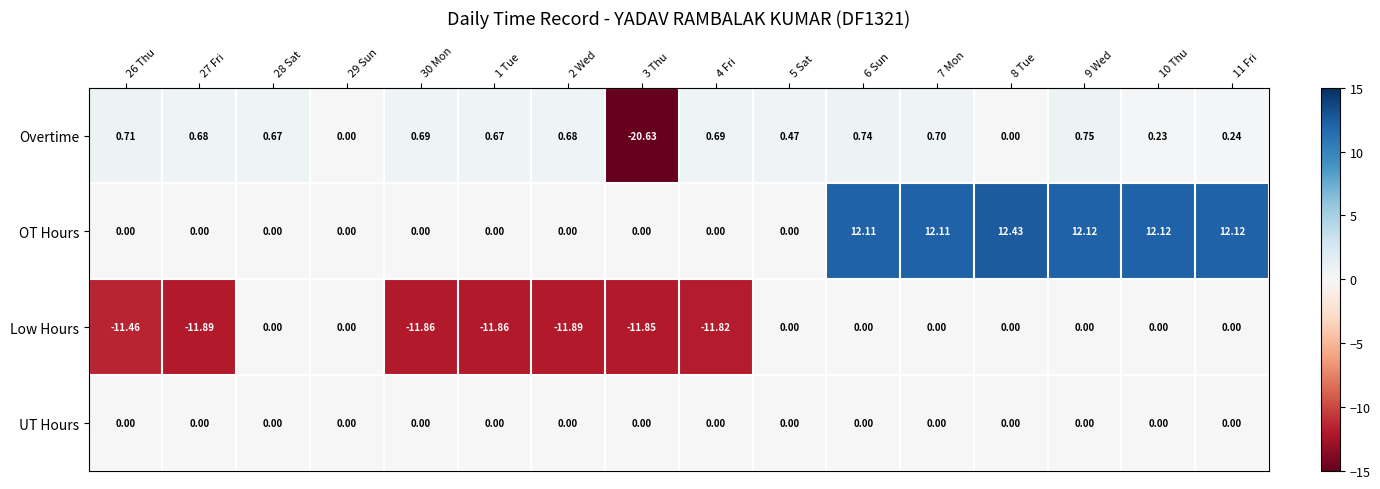

Is the value of UT Hours at 10 Thu greater than the value of OT Hours at 11 Fri?

No